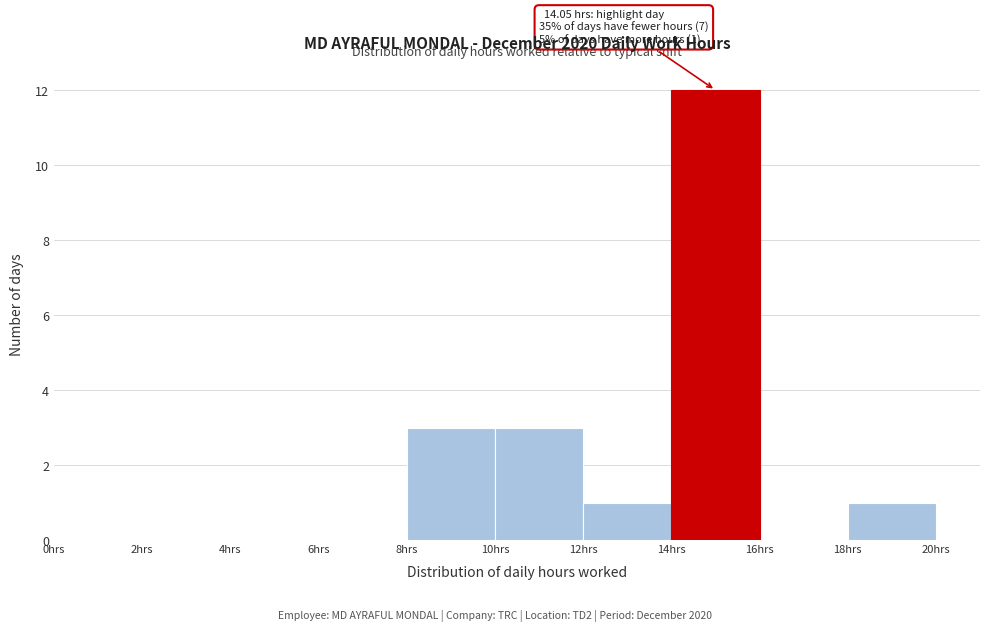

Over which range of the x-axis is the bar tallest?

14 to 16